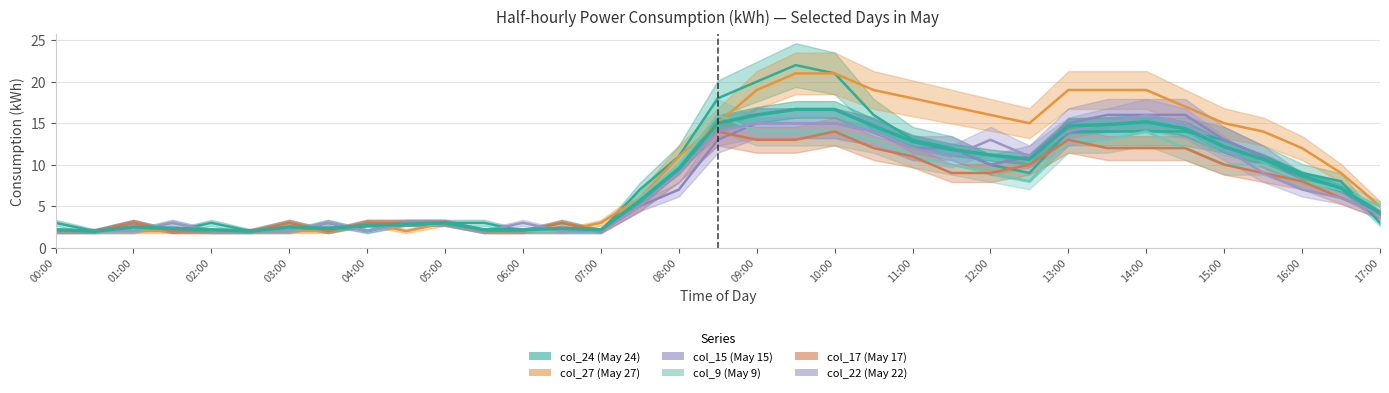

The col_9 (May 9) series shows 19 at 14:30. True or false?

False